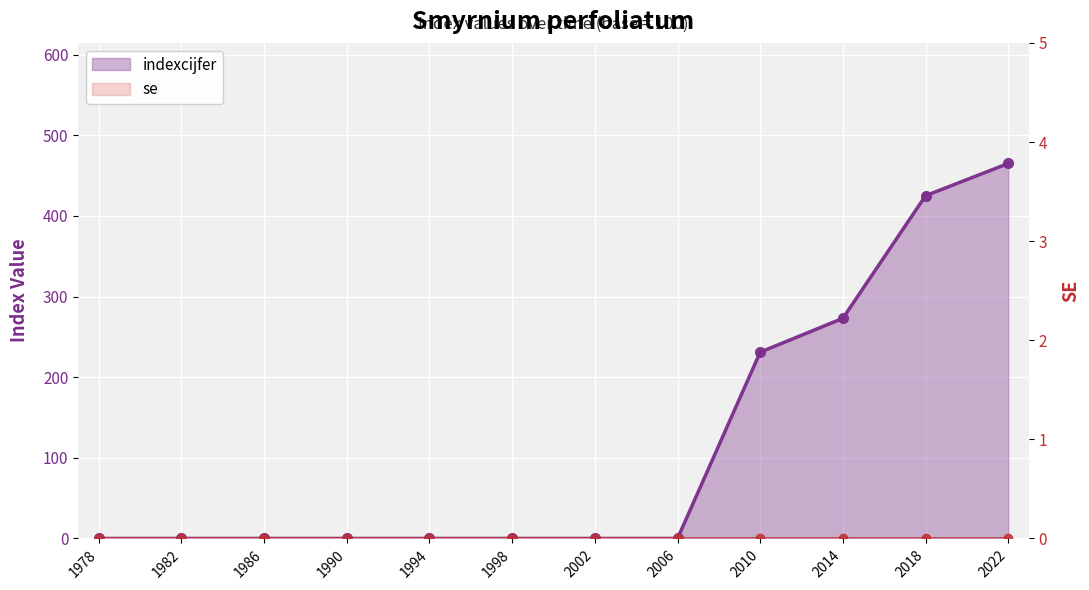

Reading right to left, extract all data points from this chart.

2022=465	2018=425	2014=273	2010=231	2006=0	2002=0	1998=0	1994=0	1990=0	1986=0	1982=0	1978=0